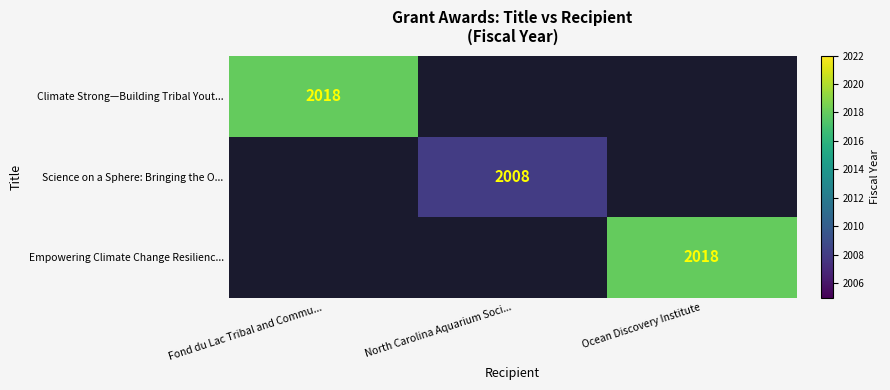

Count the number of categories in the chart.

3